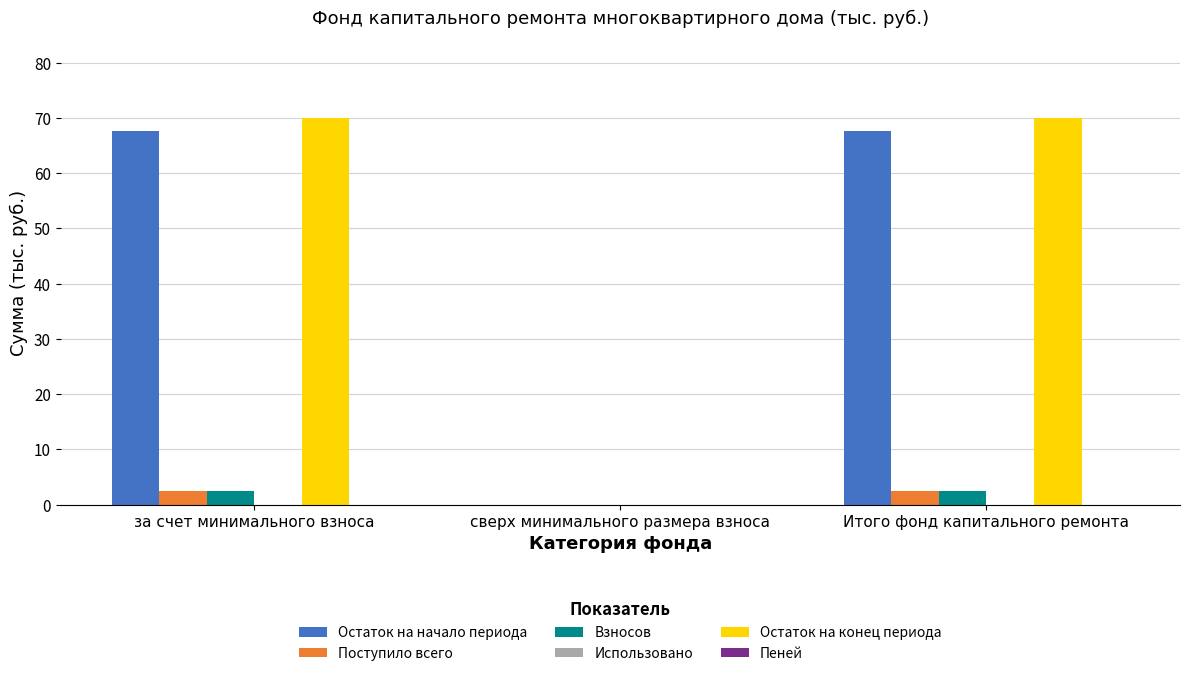

Between за счет минимального взноса and сверх минимального размера взноса, which series saw the biggest shift?

Остаток на конец периода